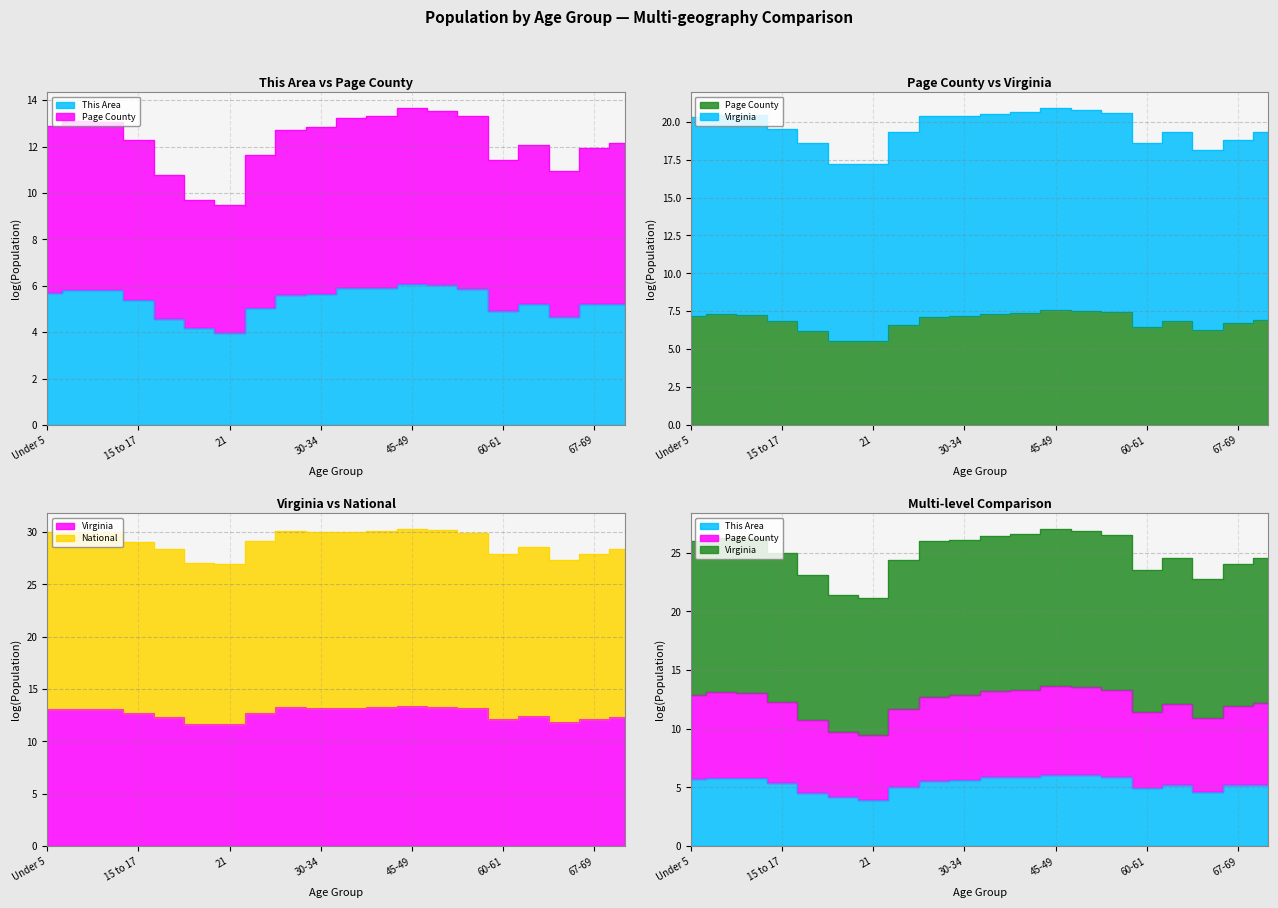

List the labels in order of National value, largest first.

45-49, 50-54, 25-29, 40-44, 35-39, 10 to 14, 30-34, 5 to 9, Under 5, 55-59, 22-24, 15 to 17, 62-64, 70-74, 18-19, 60-61, 67-69, 65-66, 20, 21